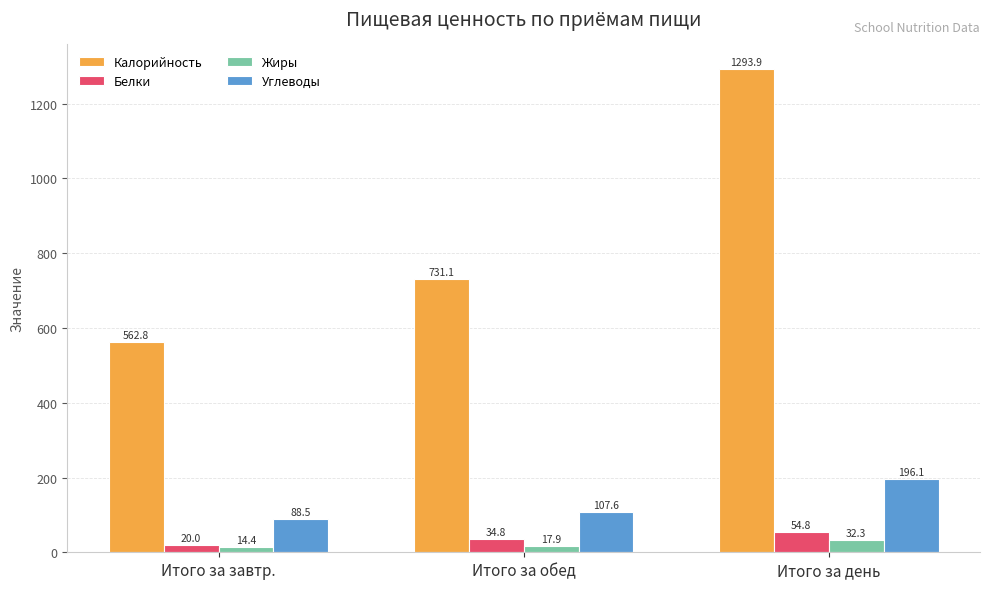

Is it true that Белки equals 34.8 at Итого за обед?

True